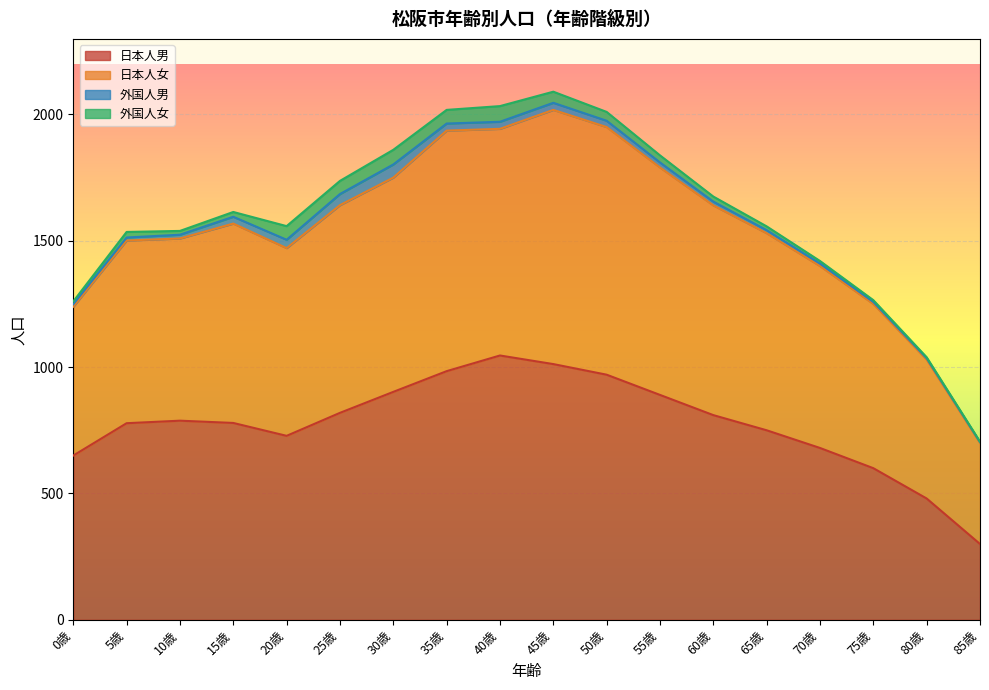

At which category does 日本人男 reach its first local peak?

10歳